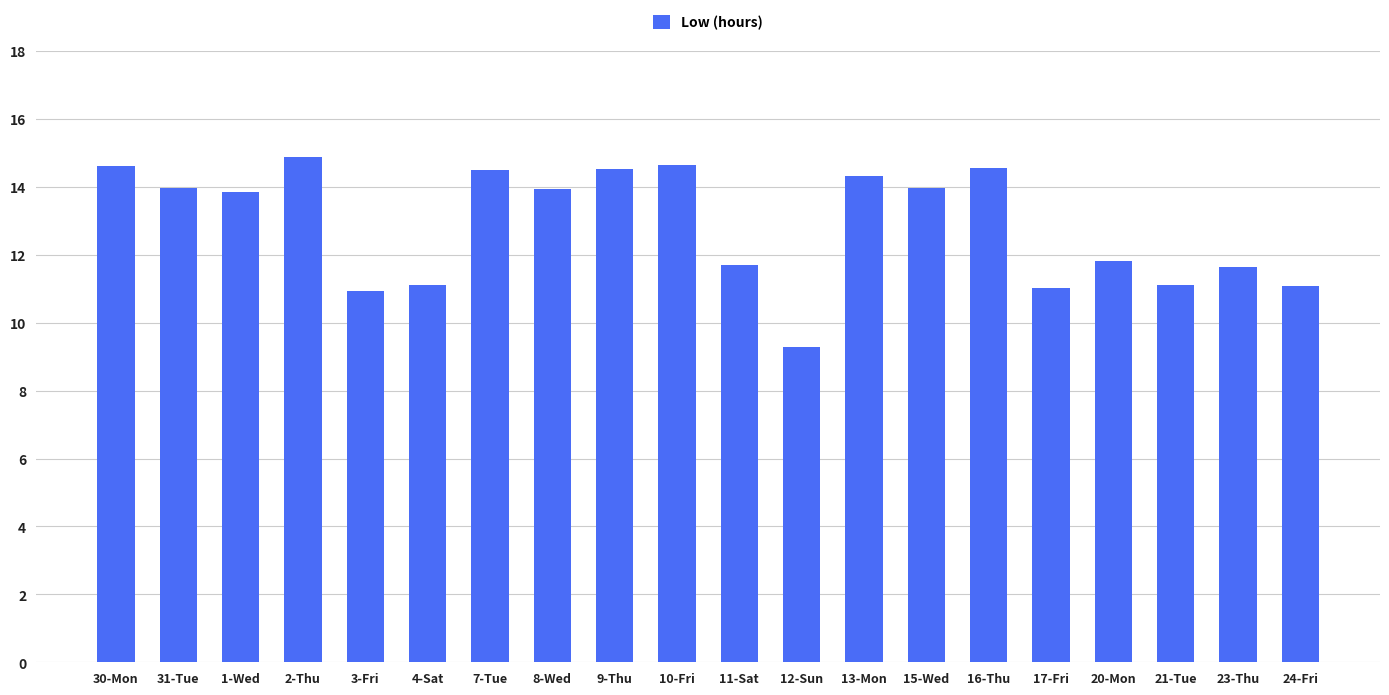

Which label corresponds to the smallest value in the chart?

12-Sun